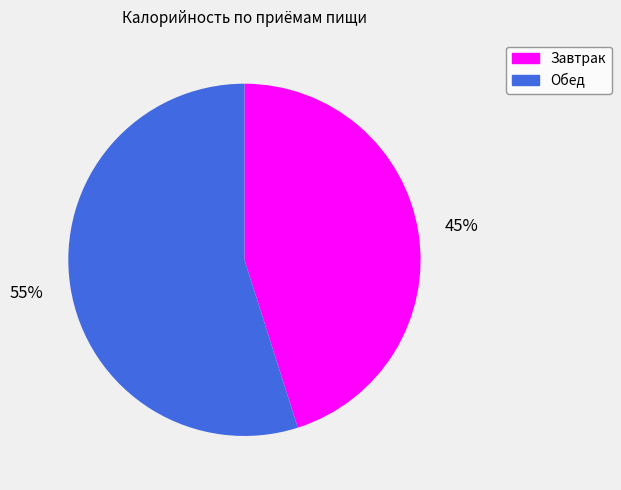

What percentage is the Завтрак slice, to the nearest percent?

45%